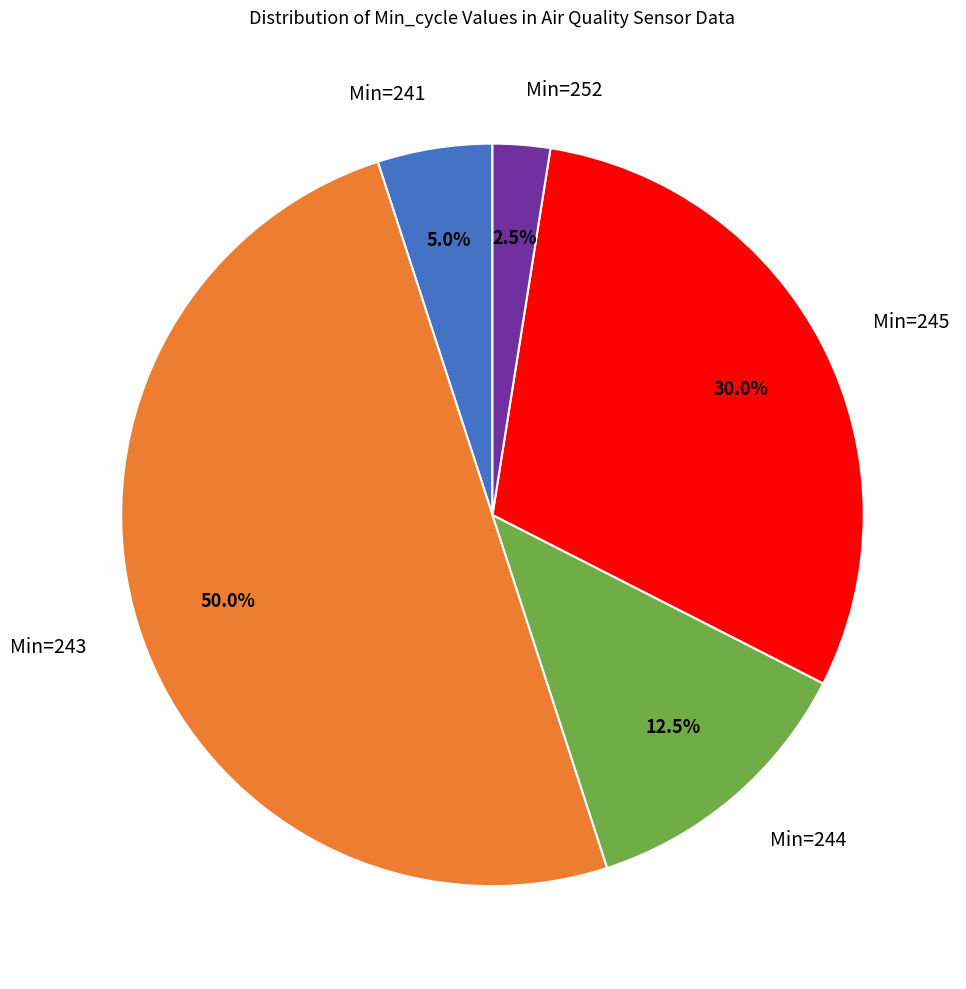

What is the total percentage of Min=252 and Min=243?

52.5%